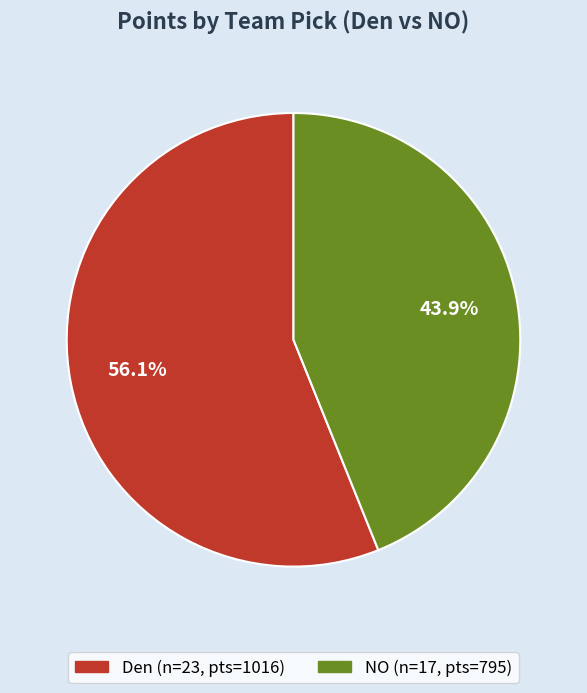

Does any single category account for the majority?

Yes